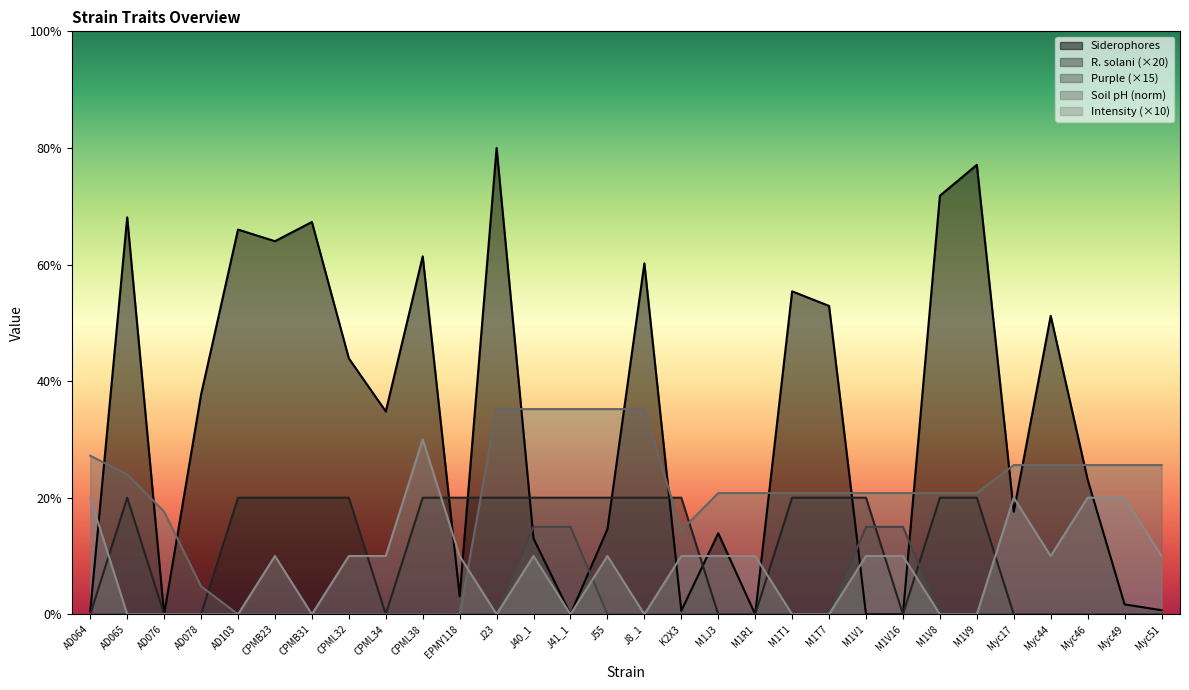

What is the sum of all Intensity values?

240.0